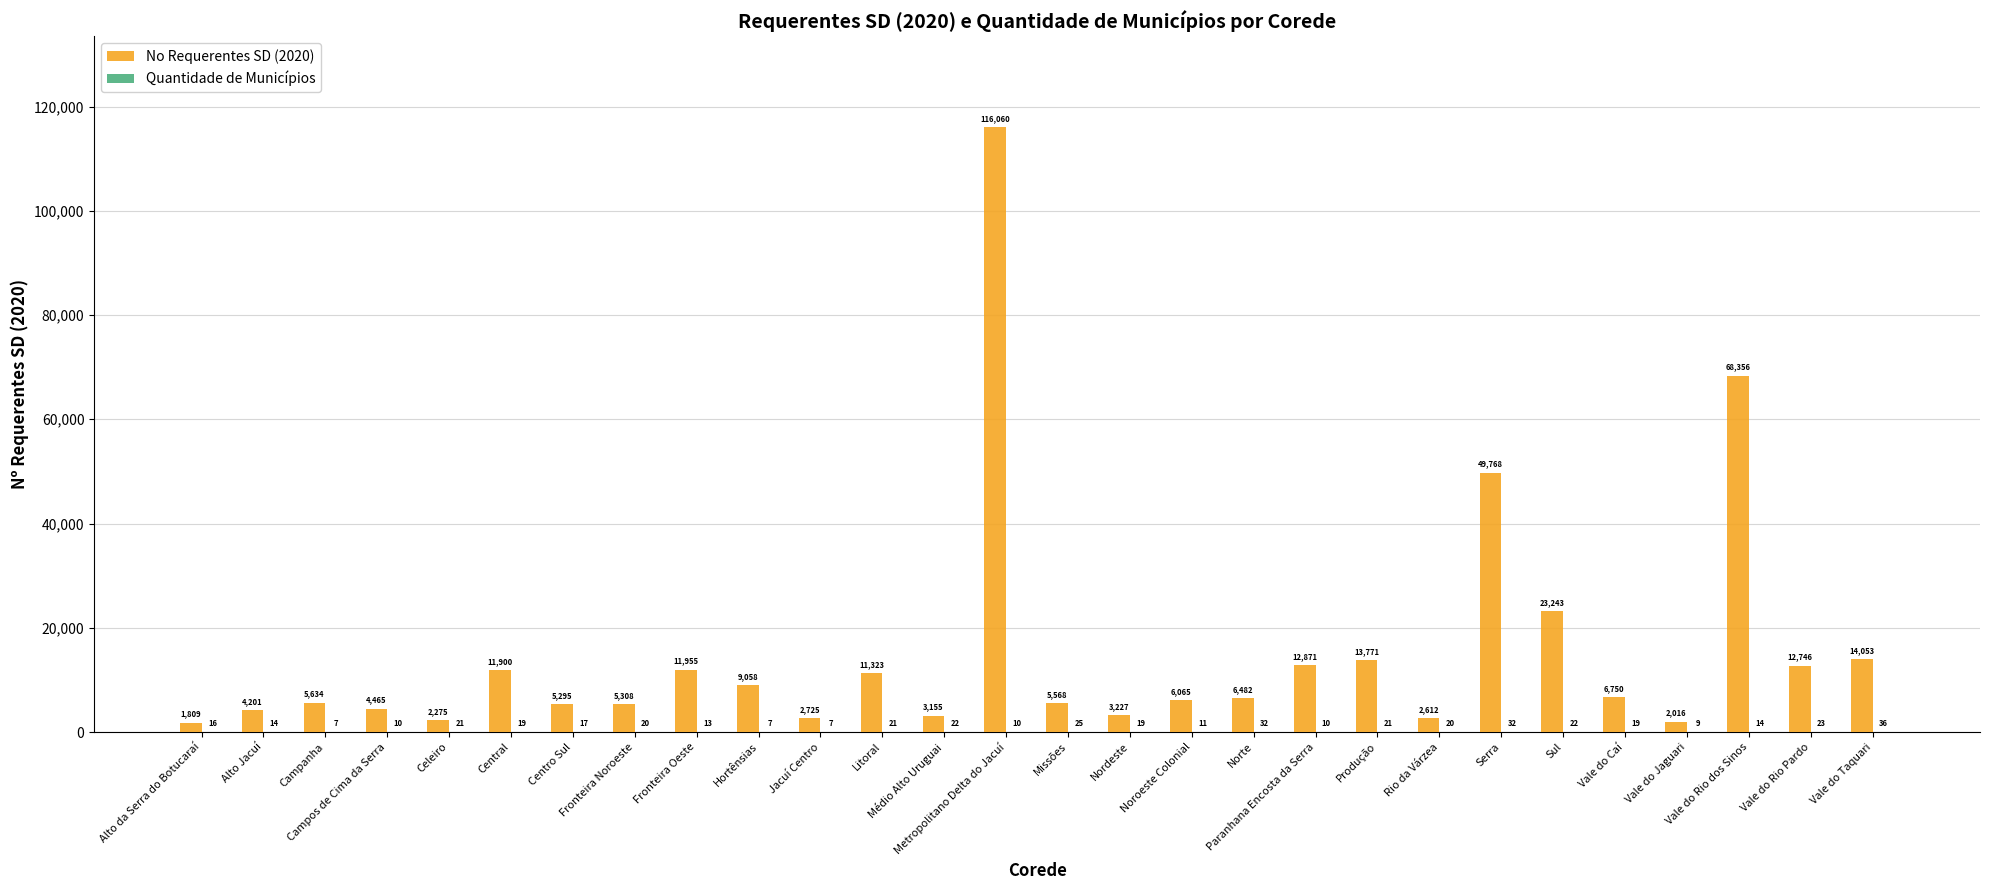

At which label does No Requerentes SD (2020) first exceed 6482?

Central